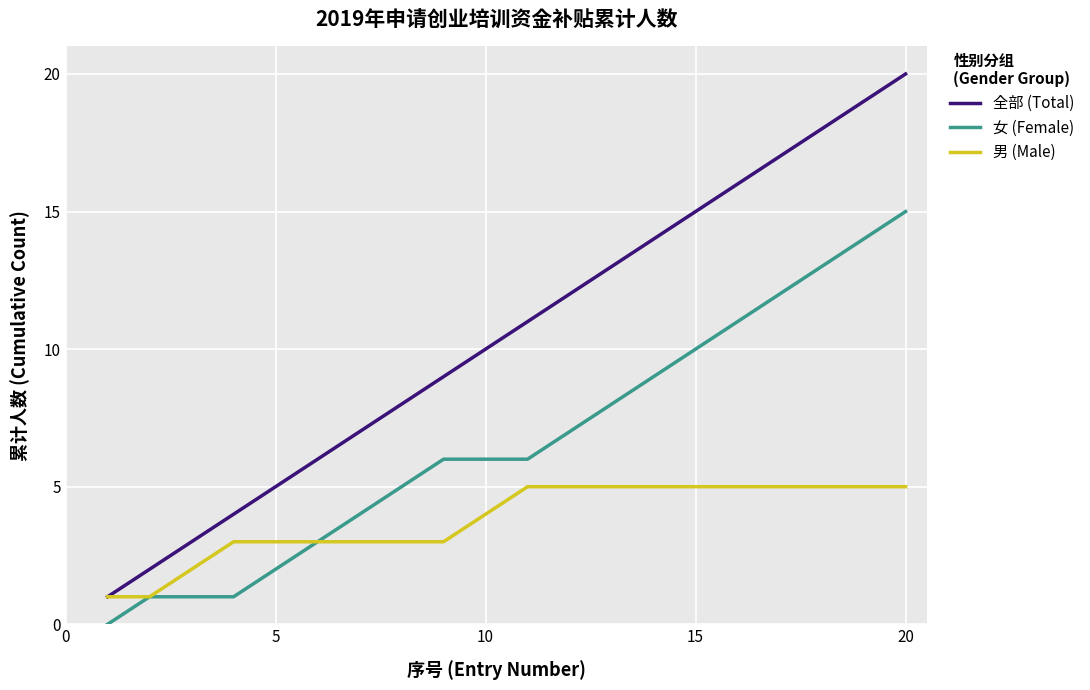

How many lines are shown in the chart?

3